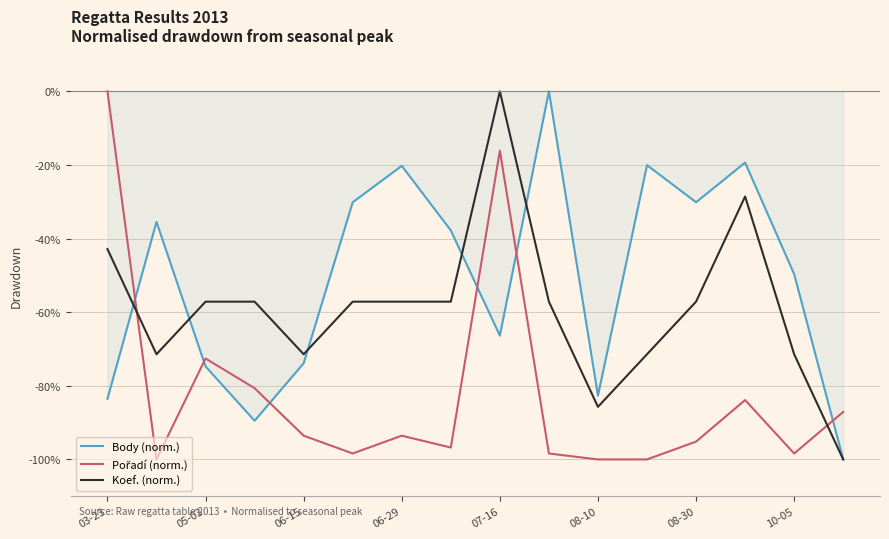

What is the minimum value shown in the chart?

-100.0